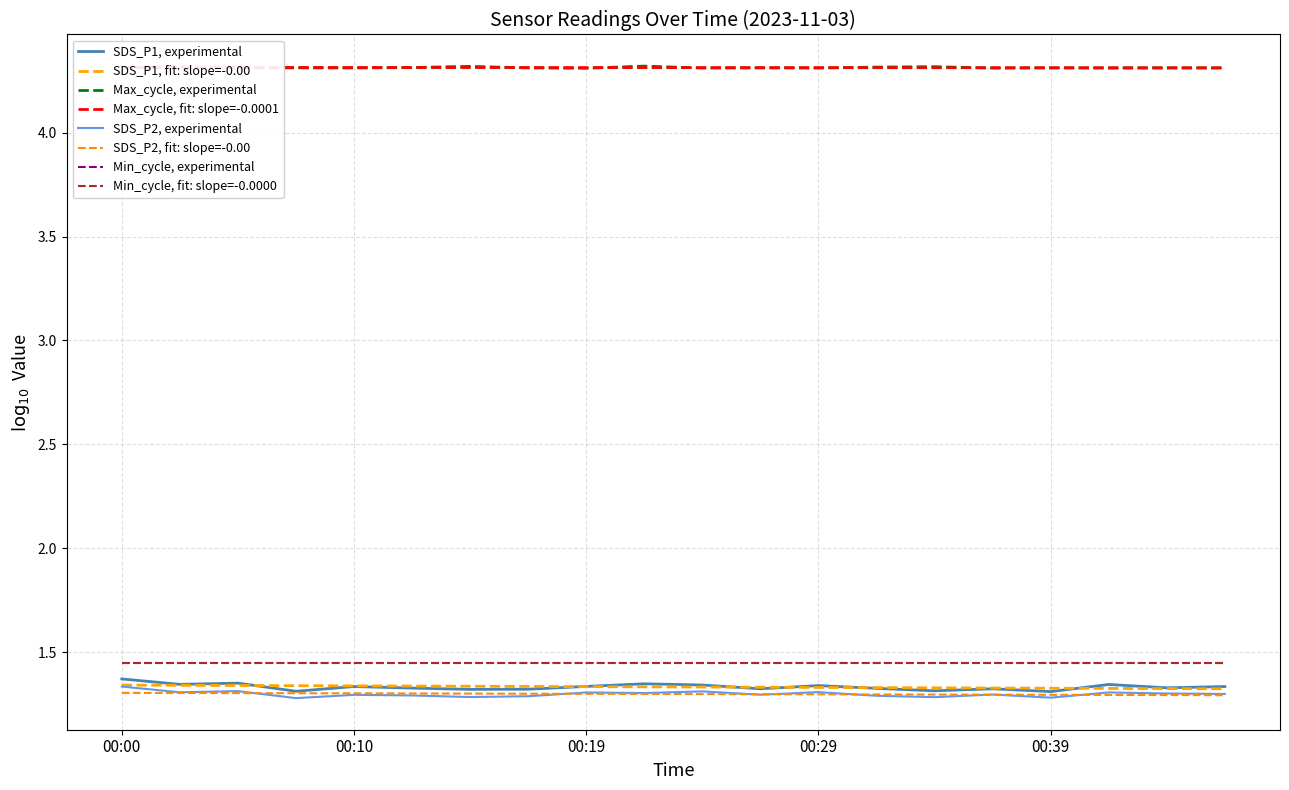

True or false: SDS_P1 has a value of 0.7 at 00:07.

False